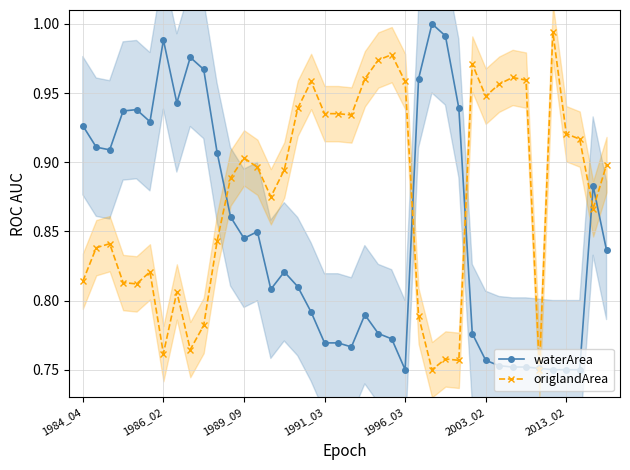

True or false: origlandArea has a value of 1.4 at 2003_02.

False